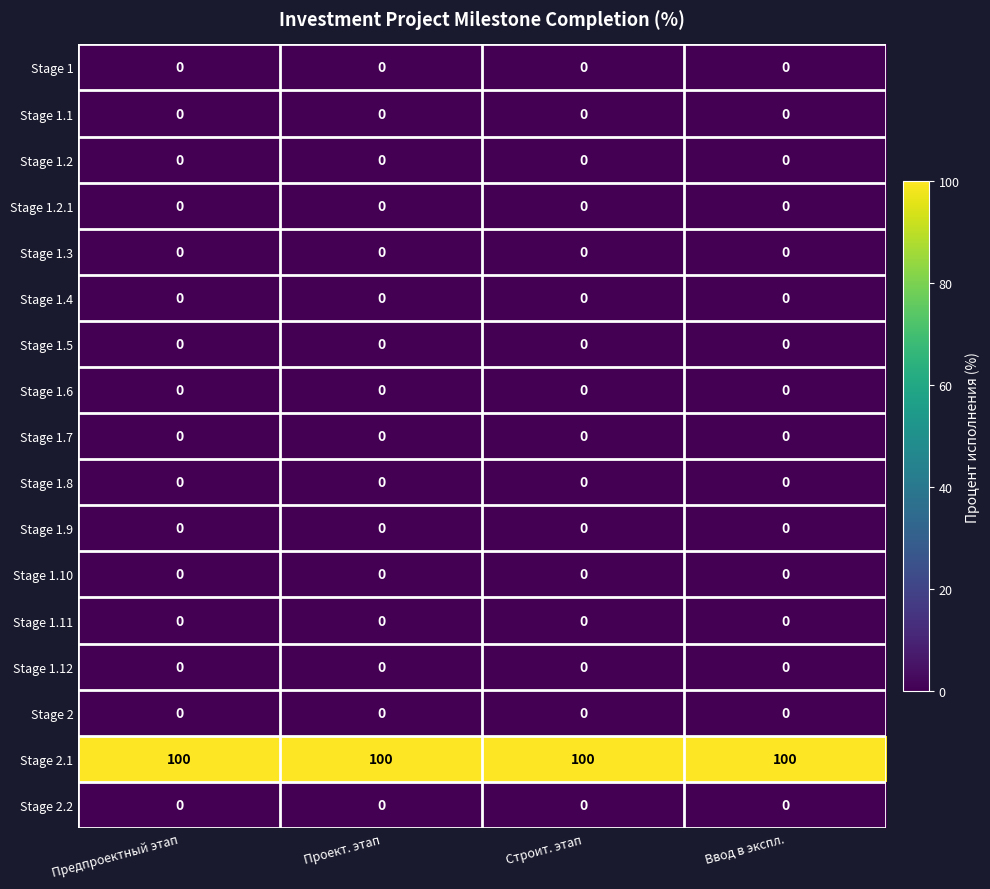

What is the maximum value shown in the chart?

100